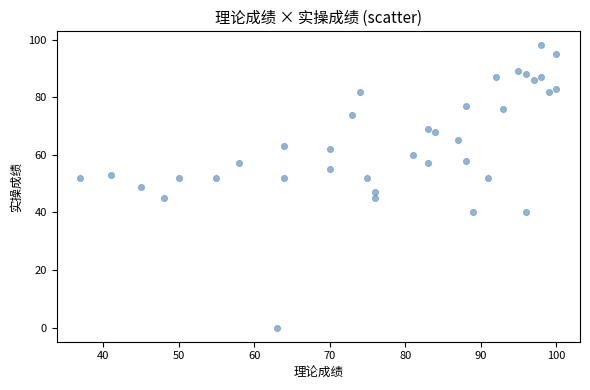

What is the range of X values (max minus min)?

63